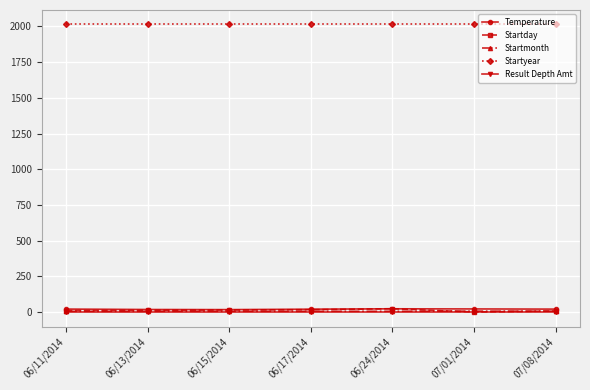

What is the label of the 7th point from the right?

06/11/2014